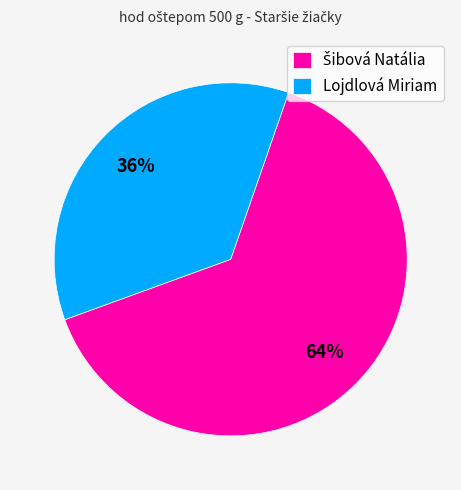

To the nearest percent, what portion does Lojdlová Miriam represent?

36%